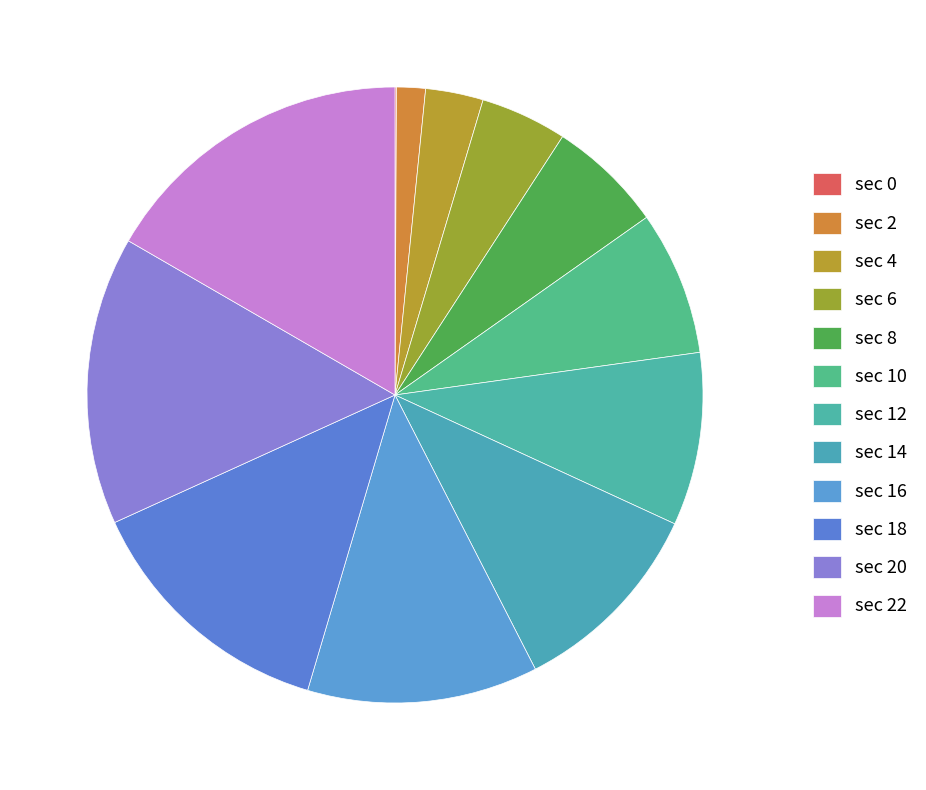

How many slices are in this pie chart?

12